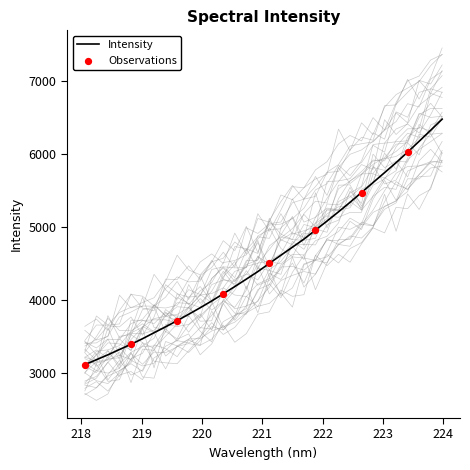

What is the change in value from 221.1174 to 221.4993?

+221.5